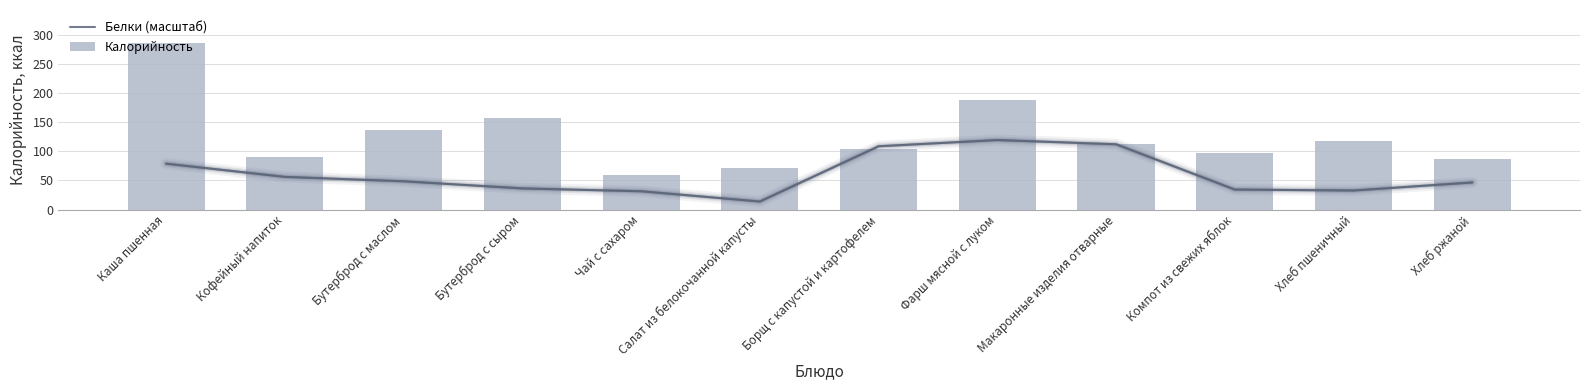

Where does the Белки (масштаб) series first go above 48?

Каша пшенная